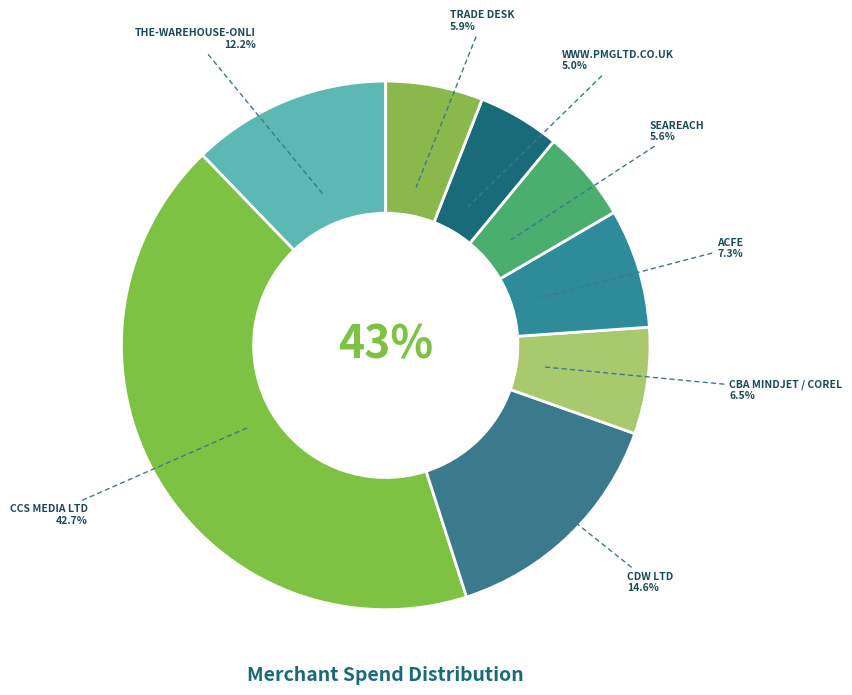

Which category has the biggest portion of the pie?

CCS MEDIA LTD